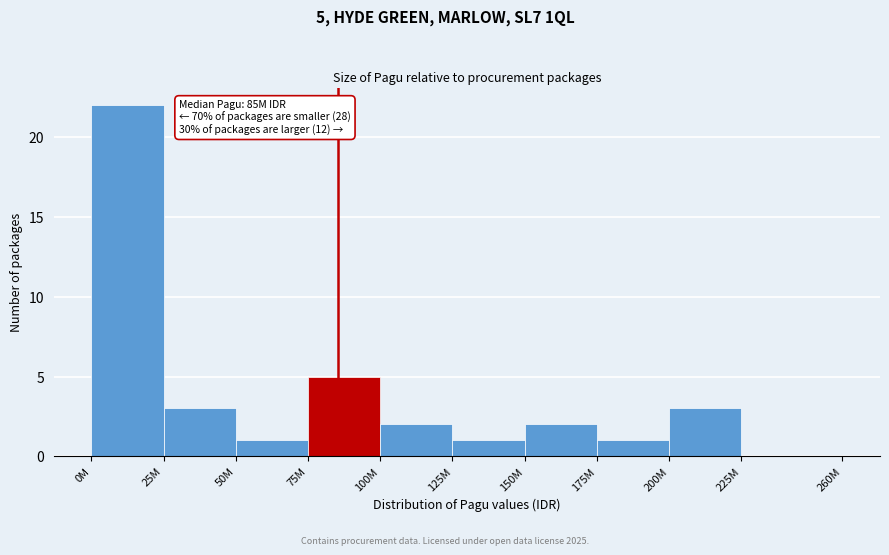

Reading left to right, transcribe all the data shown in this chart.

0M=22	25M=3	50M=1	75M=5	100M=2	125M=1	150M=2	175M=1	200M=3	225M=0